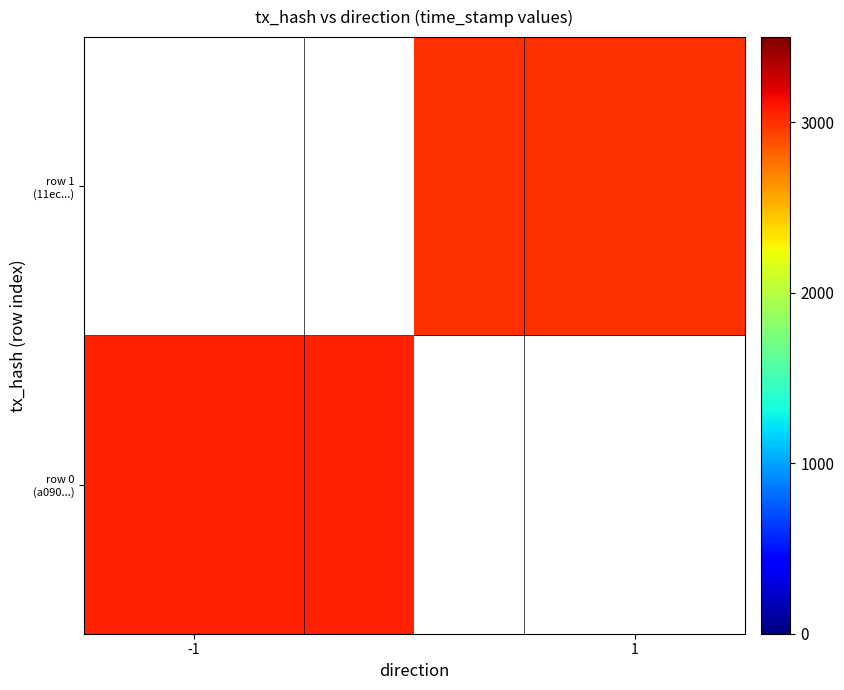

At how many categories does at least one series exceed 1883?

2